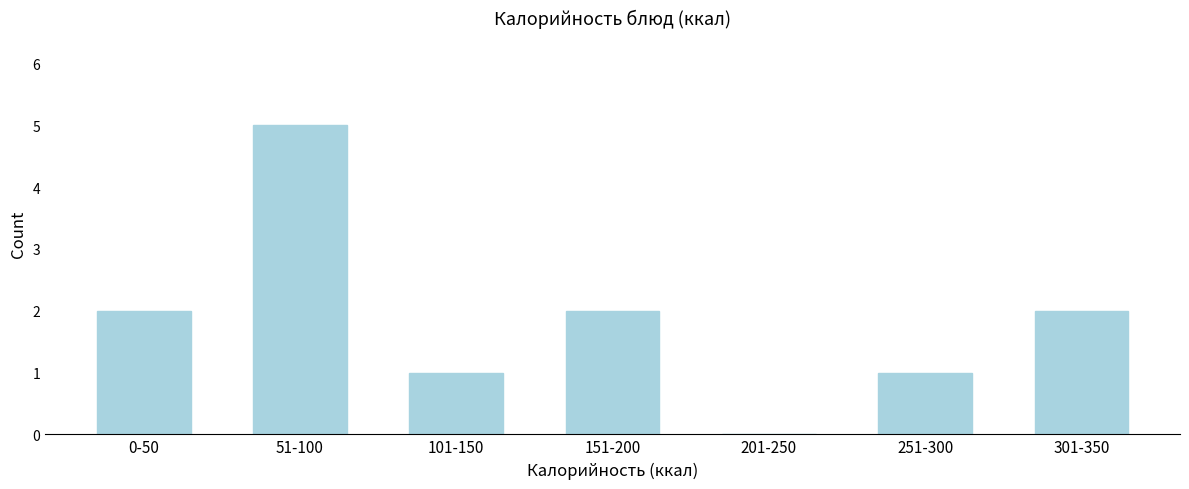

Reading right to left, what are all the values shown in this chart?

301-350=2	251-300=1	201-250=0	151-200=2	101-150=1	51-100=5	0-50=2